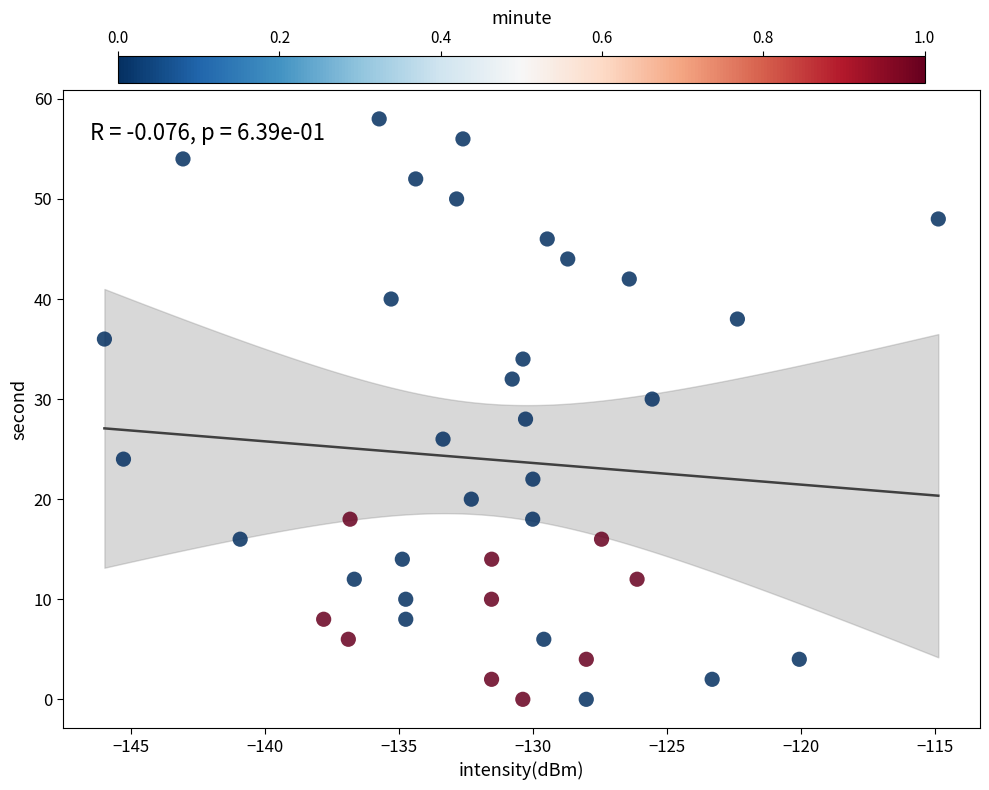

What is the range of Y values (max minus min)?

58